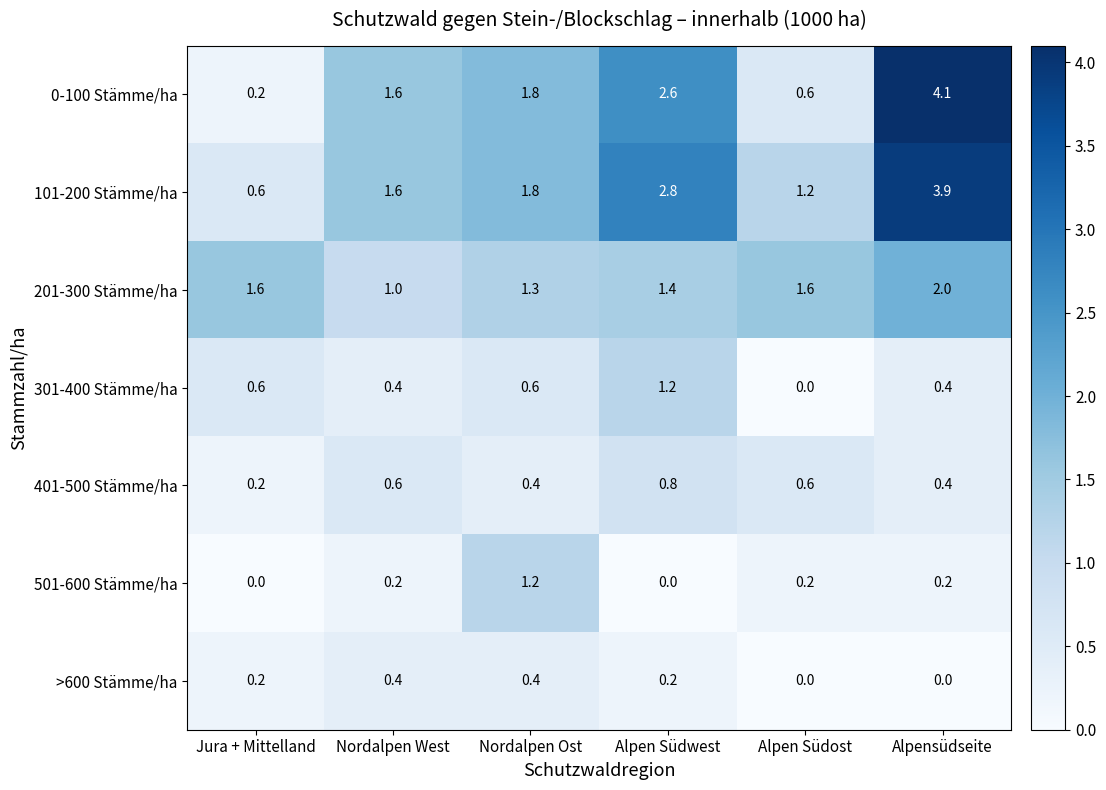

What is the difference between the maximum and minimum values in the 0-100 Stämme/ha series?

3.9